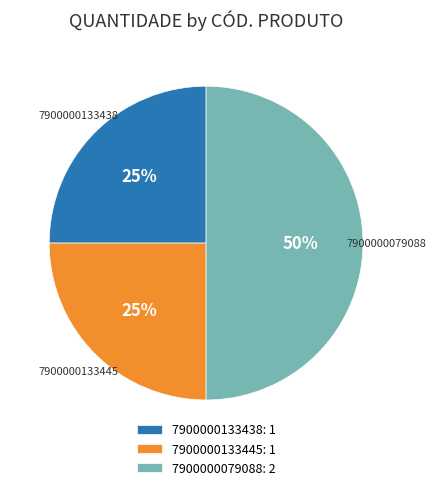

To the nearest percent, what is the combined percentage of 7900000133445 and 7900000079088?

75%